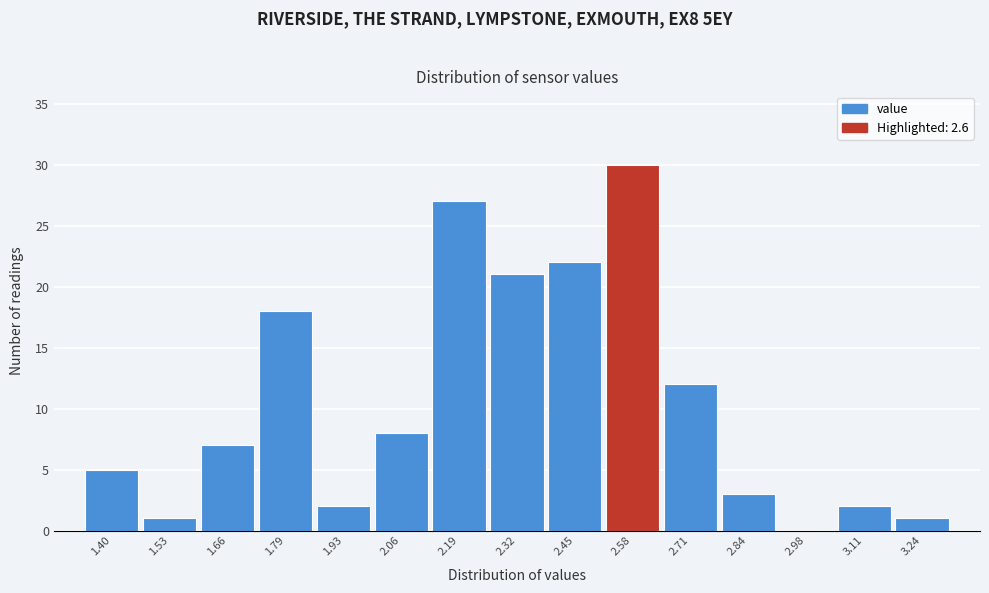

Reading left to right, transcribe all the data shown in this chart.

1.40=5	1.53=1	1.66=7	1.79=18	1.93=2	2.06=8	2.19=27	2.32=21	2.45=22	2.58=30	2.71=12	2.84=3	2.98=0	3.11=2	3.24=1